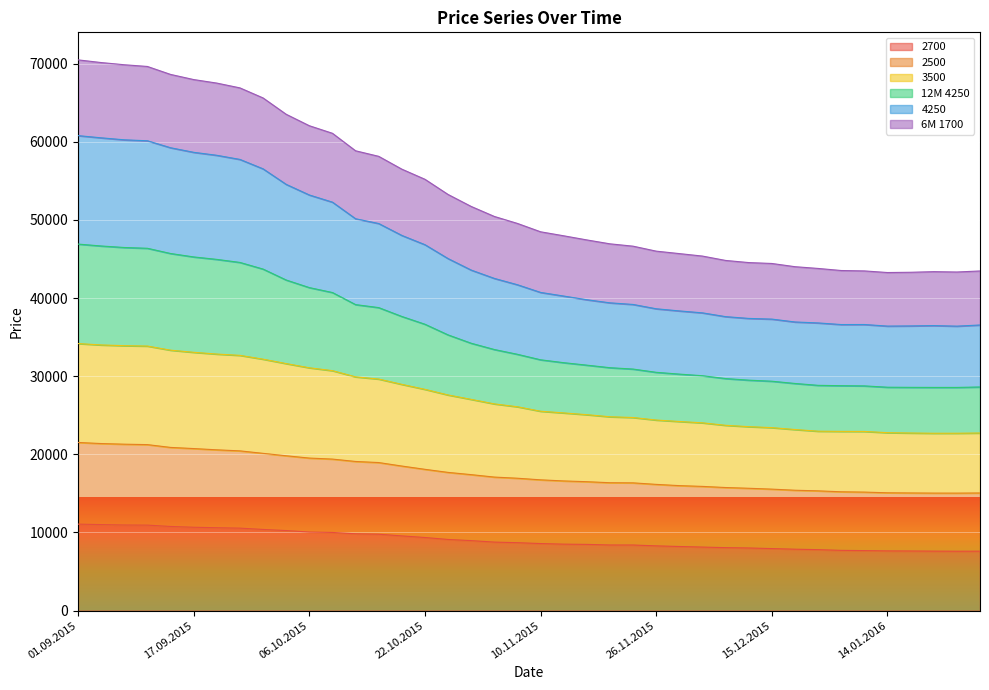

Is the value of 12M 4250 at 17.09.2015 greater than the value of 6M 1700 at 03.09.2015?

Yes